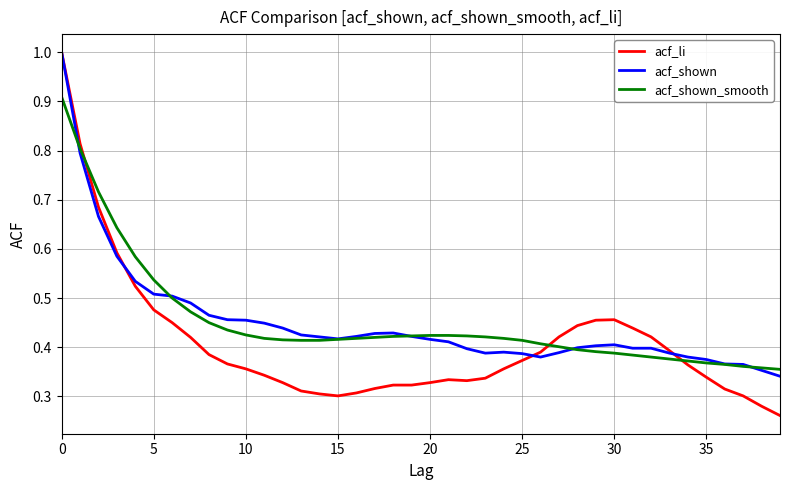

What is the highest value of the acf_shown series?

1.0